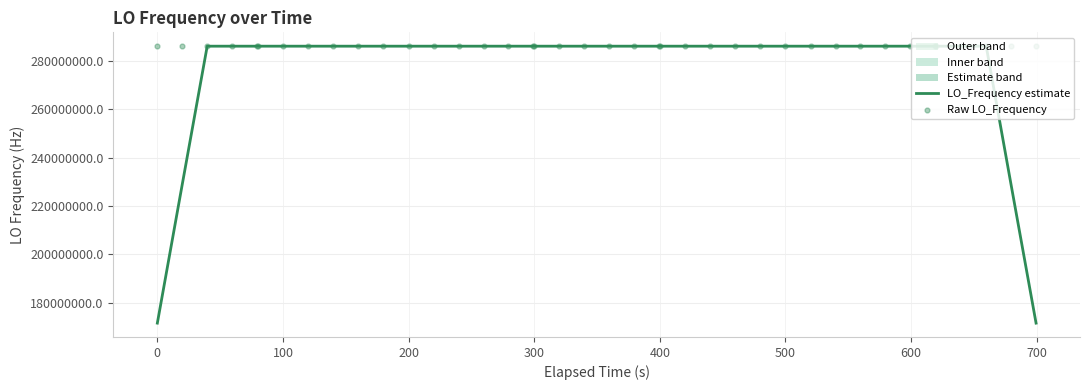

Which series has the largest total across all categories?

Raw LO_Frequency